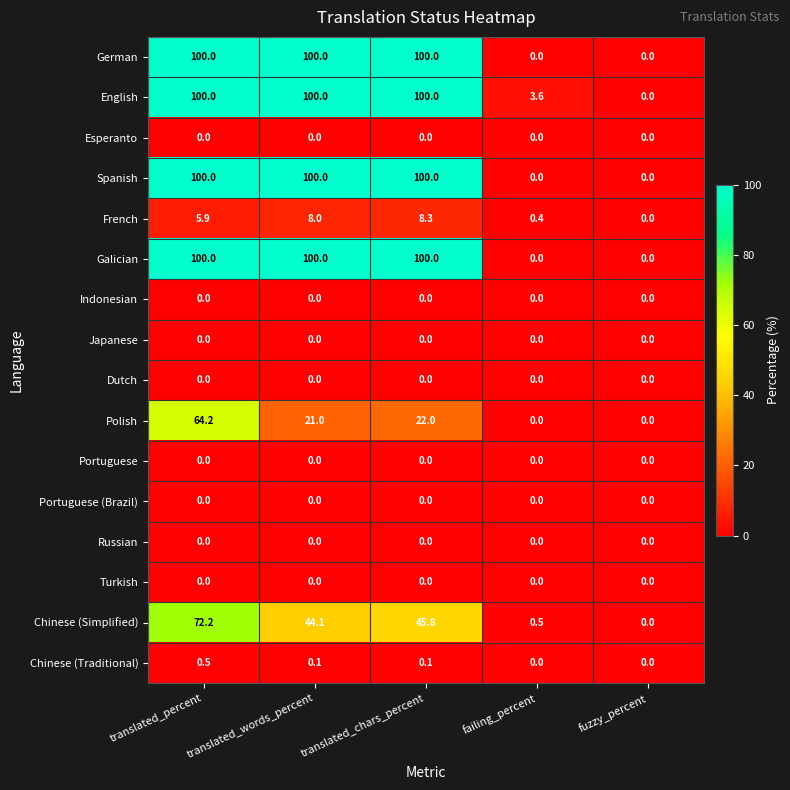

What is the difference between the maximum and second lowest values in the English series?

96.4